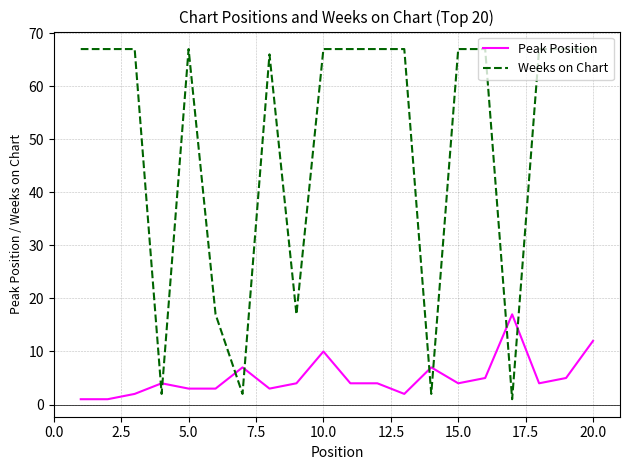

List the series in order of their overall mean, highest first.

Weeks on Chart, Peak Position